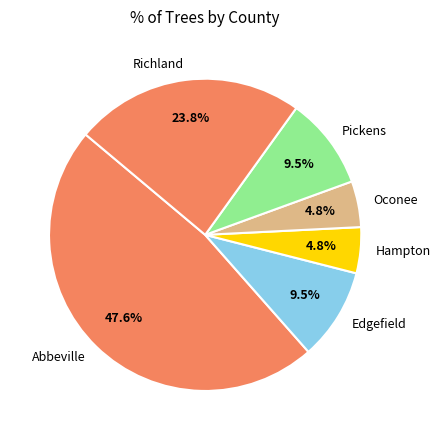

To the nearest percent, what is the difference between the largest and smallest slice percentages?

43%